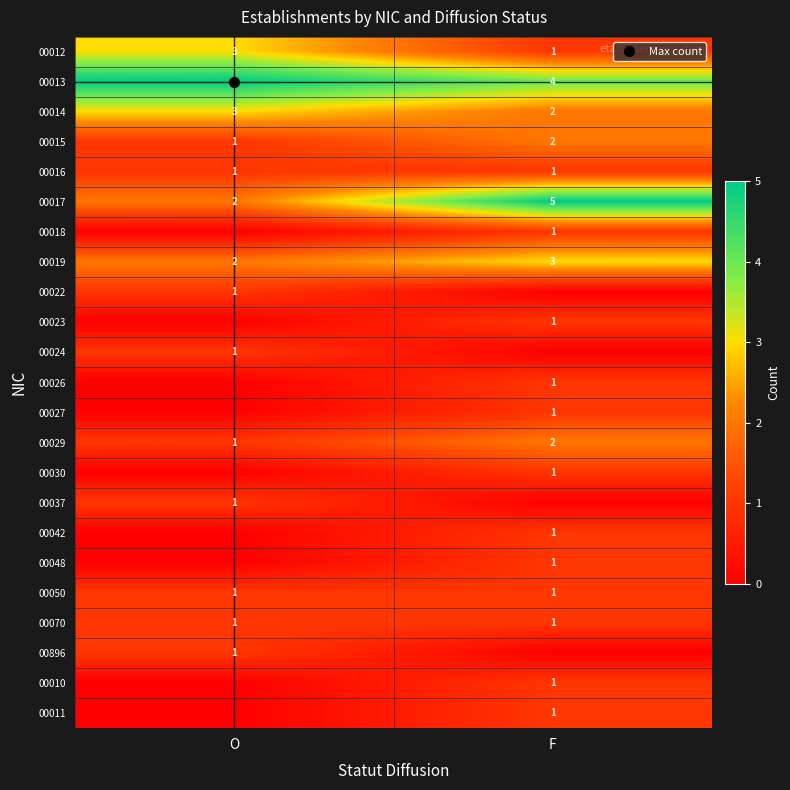

At which category is the sum across all series the highest?

F